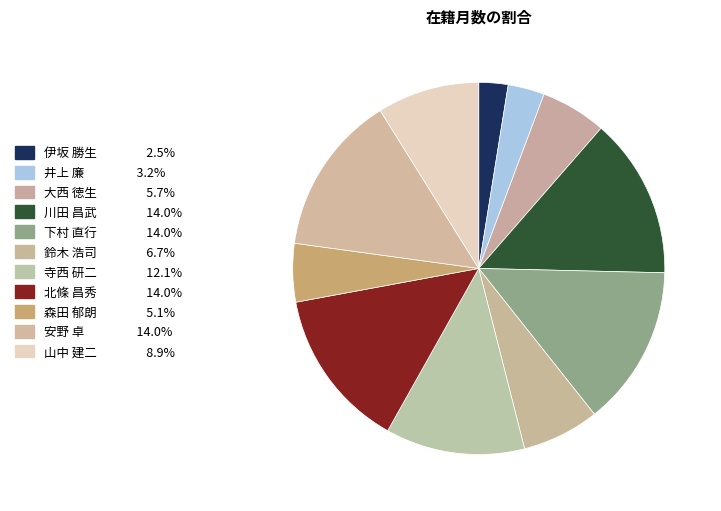

How many segments does this pie chart have?

11